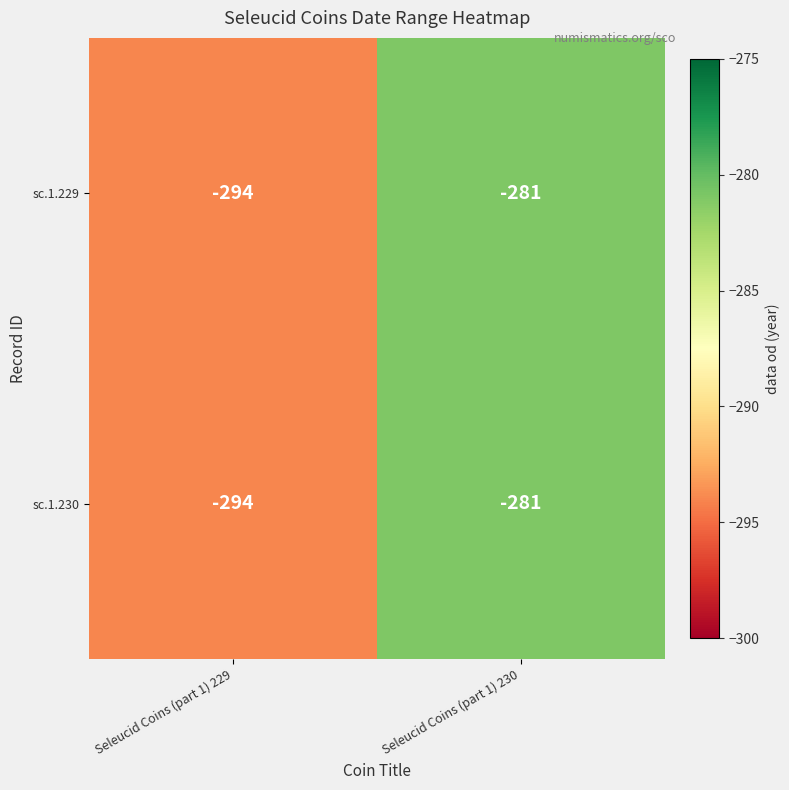

Is the value of sc.1.229 at Seleucid Coins (part 1) 230 greater than the value of sc.1.230 at Seleucid Coins (part 1) 229?

Yes